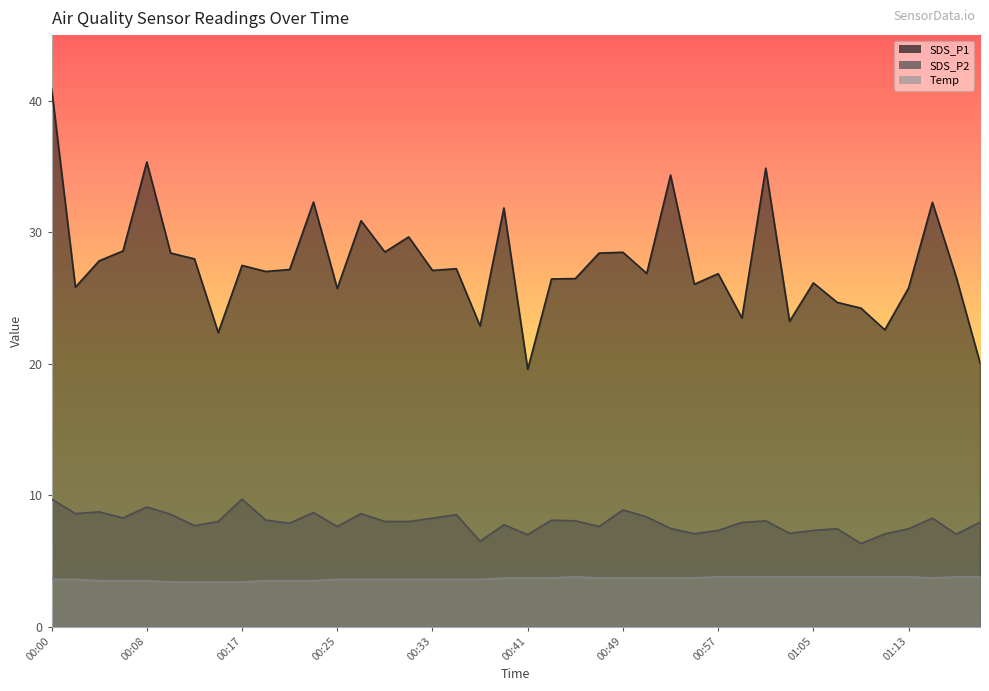

True or false: SDS_P2 and Temp cross at least once.

False